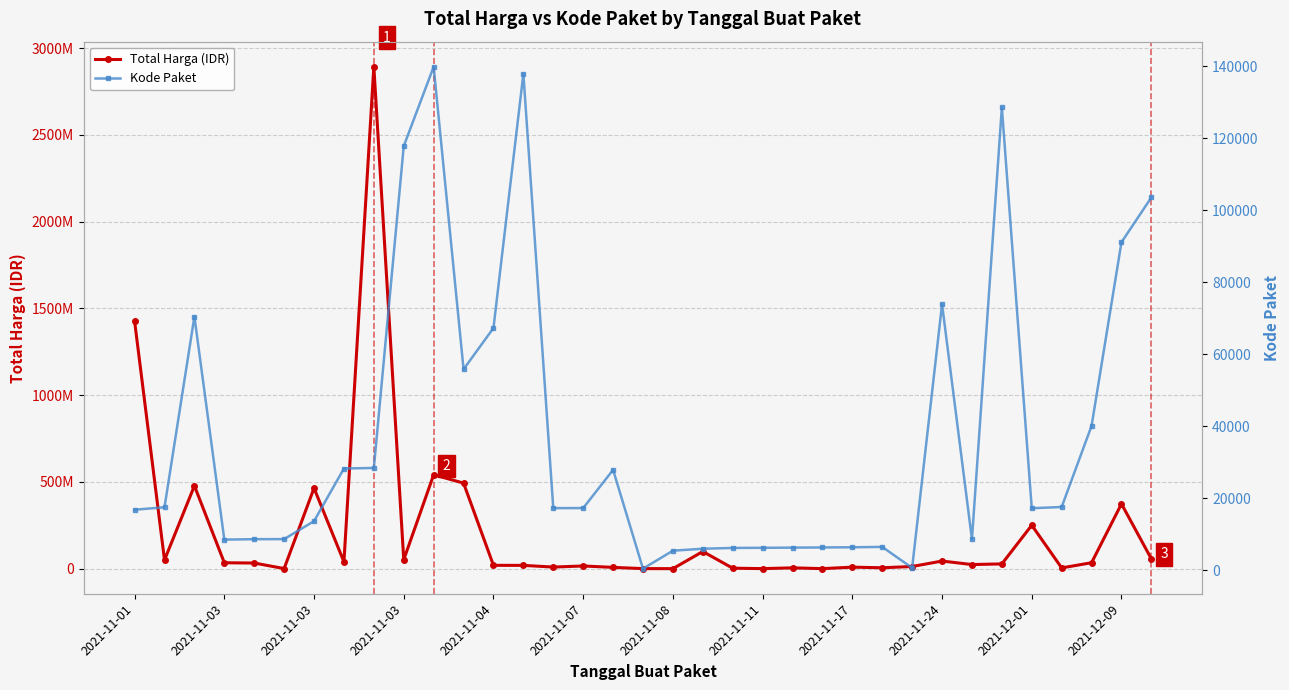

At which category does Total Harga (IDR) reach its first local peak?

2021-11-03